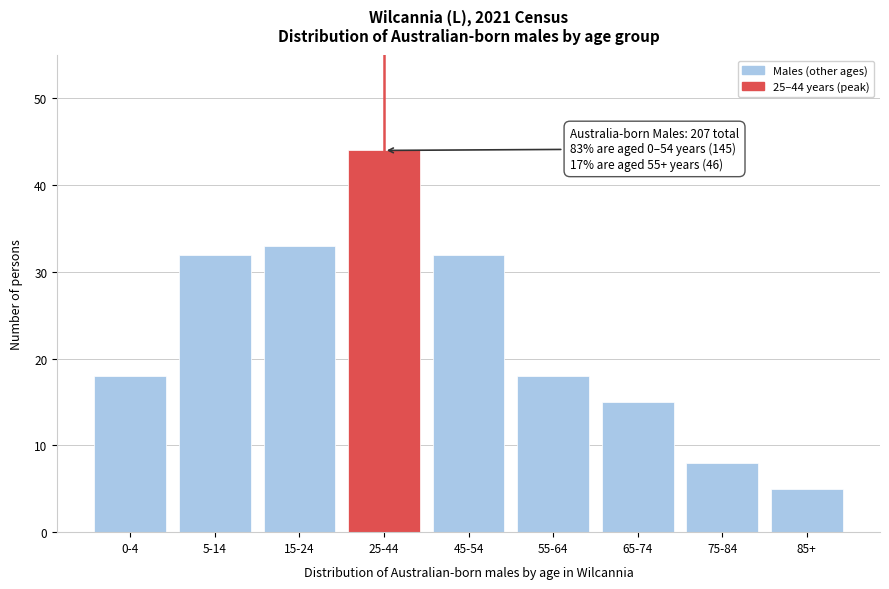

Reading left to right, transcribe all the data shown in this chart.

18	32	33	44	32	18	15	8	5